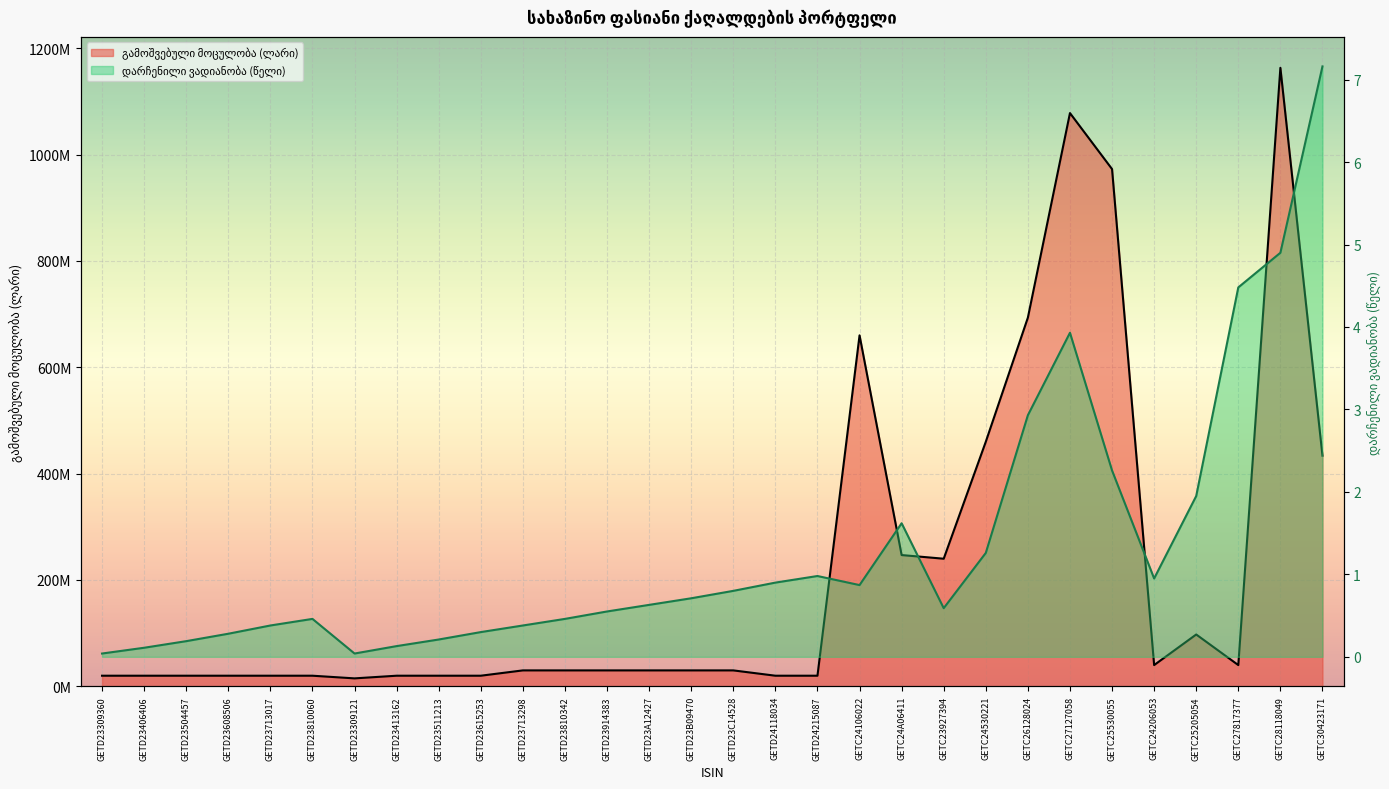

What is the difference between the maximum and minimum values in the გამოშვებული მოცულობა (ლარი) series?

1148098000.0